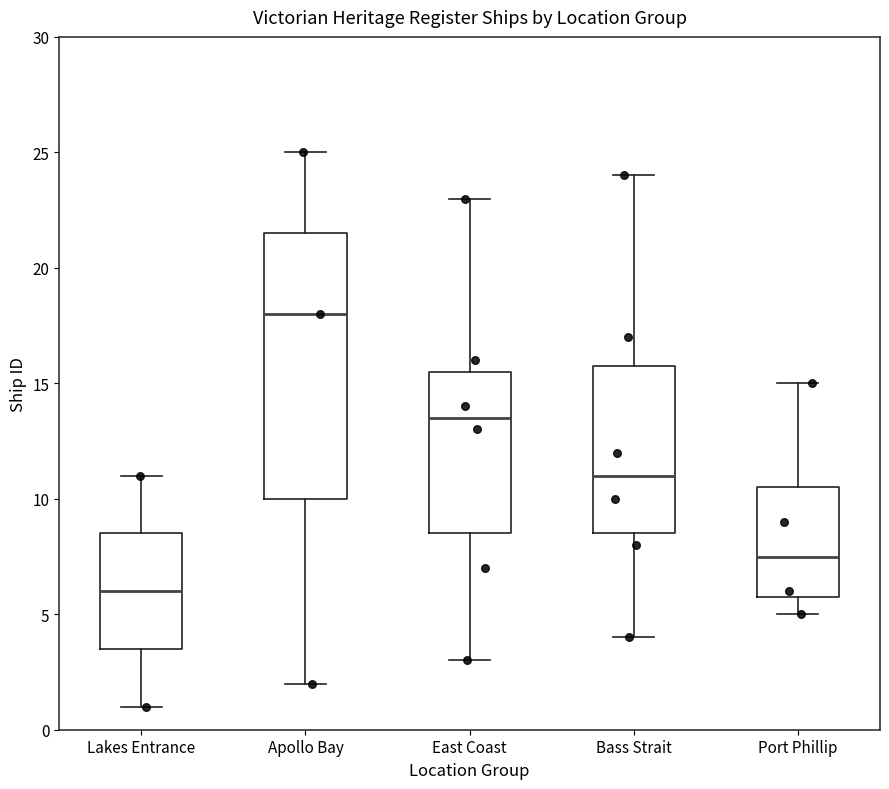

Reading left to right, transcribe this box plot: for each box, give where its median line is, the range the box spans, and where its two whiskers end, as read against the y-axis. The values are not printed on the chart, so give them approximately, as read against the axis.

Lakes Entrance: median 6.0, box 3.5 to 8.5, whiskers 1.0 to 11.0
Apollo Bay: median 18.0, box 10.0 to 21.5, whiskers 2.0 to 25.0
East Coast: median 13.5, box 8.5 to 15.5, whiskers 3.0 to 23.0
Bass Strait: median 11.0, box 8.5 to 16.0, whiskers 4.0 to 24.0
Port Phillip: median 7.5, box 6.0 to 10.5, whiskers 5.0 to 15.0